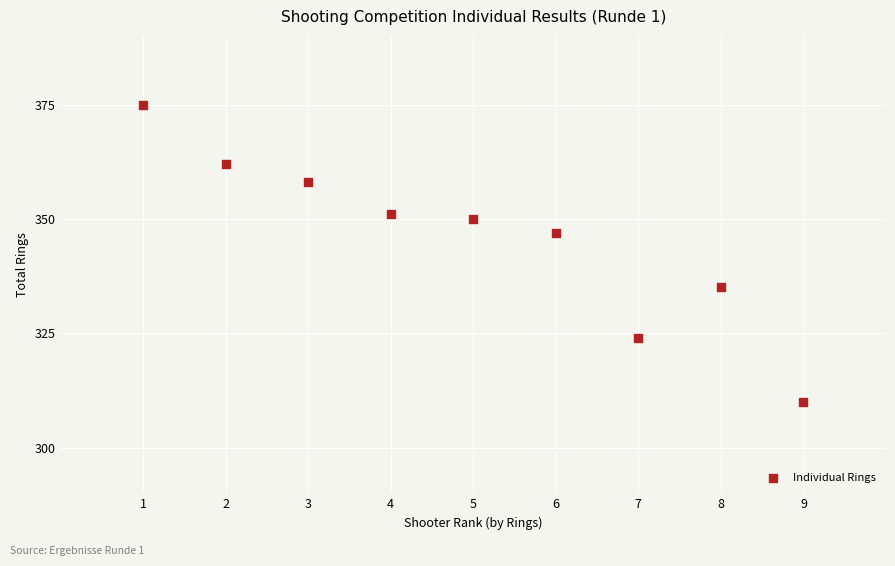

What Y value in the scatter plot is closest to 342?

347